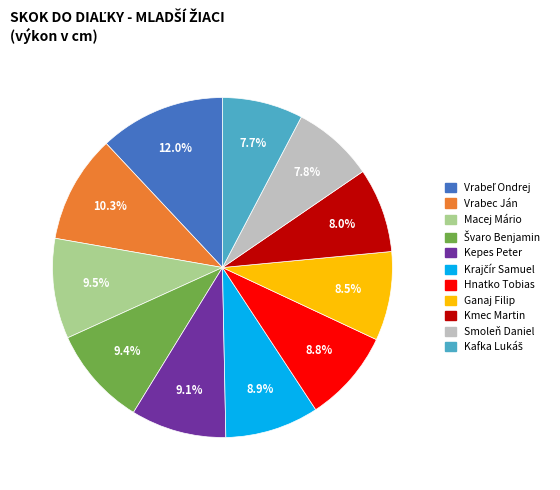

True or false: Kmec Martin accounts for 1% of the total.

False